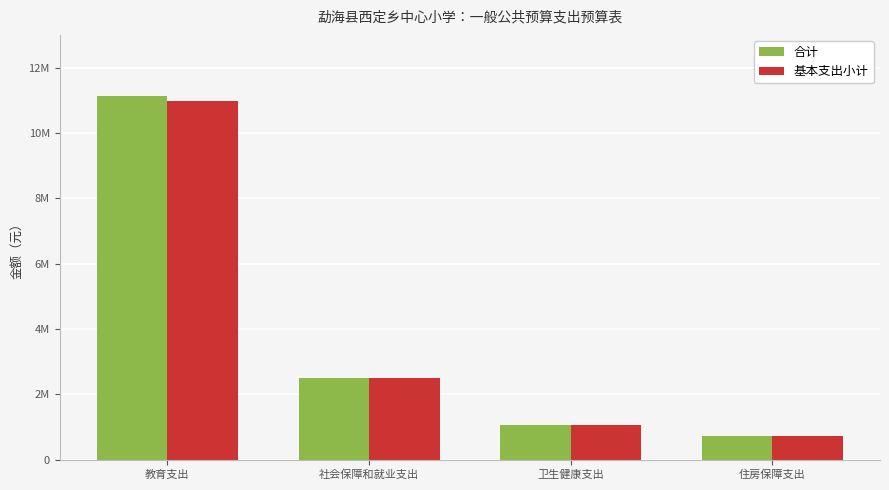

At which label does 基本支出小计 first exceed 2500114?

教育支出